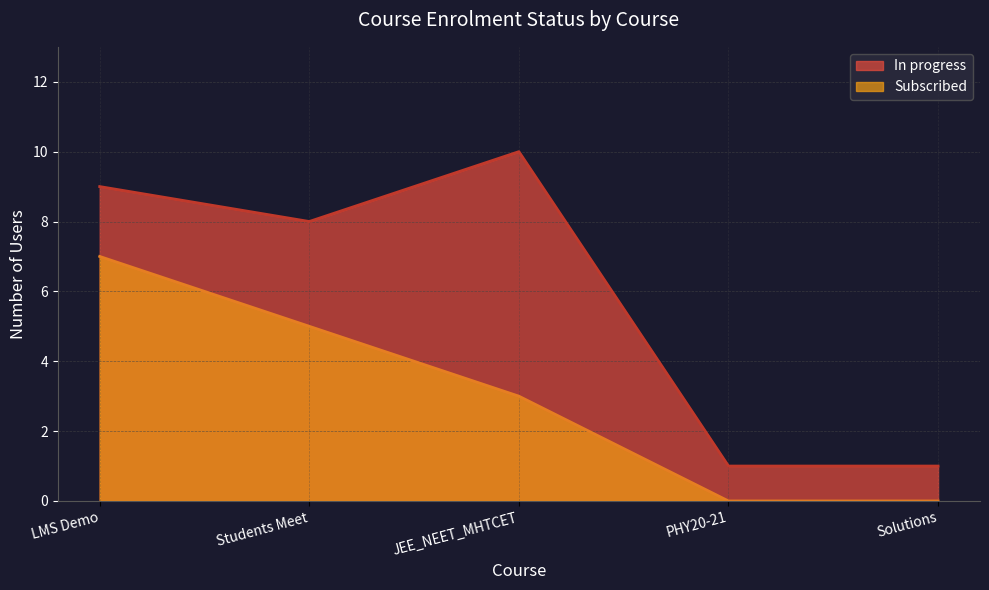

How many series are shown in this chart?

2